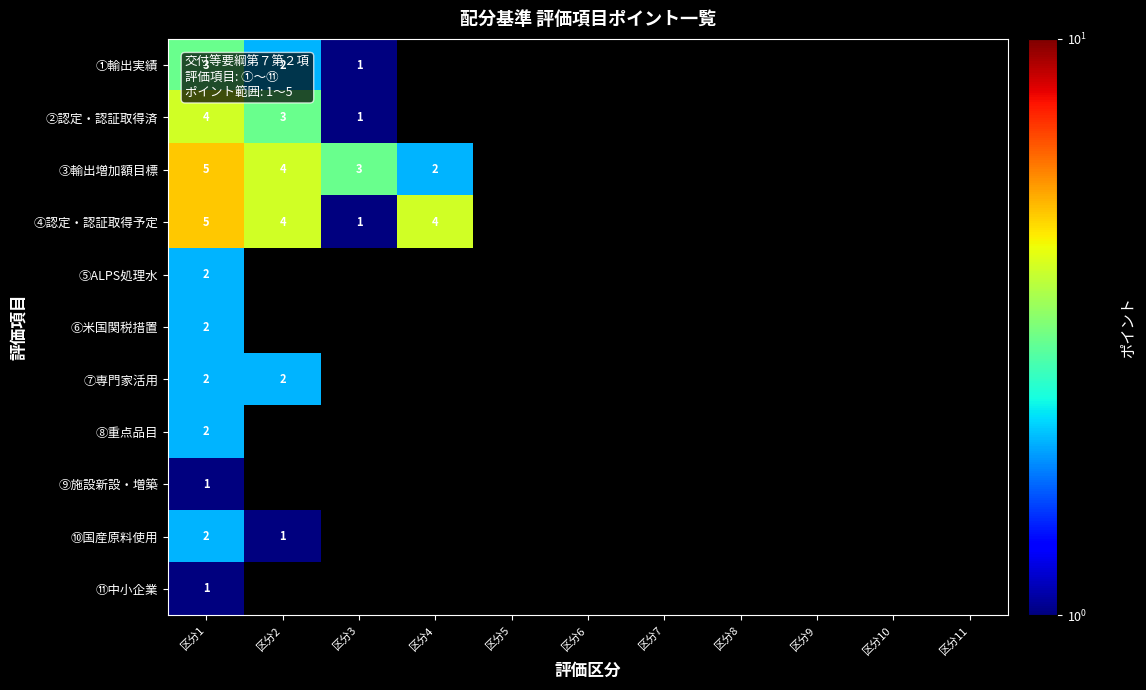

Count the number of categories in the chart.

11